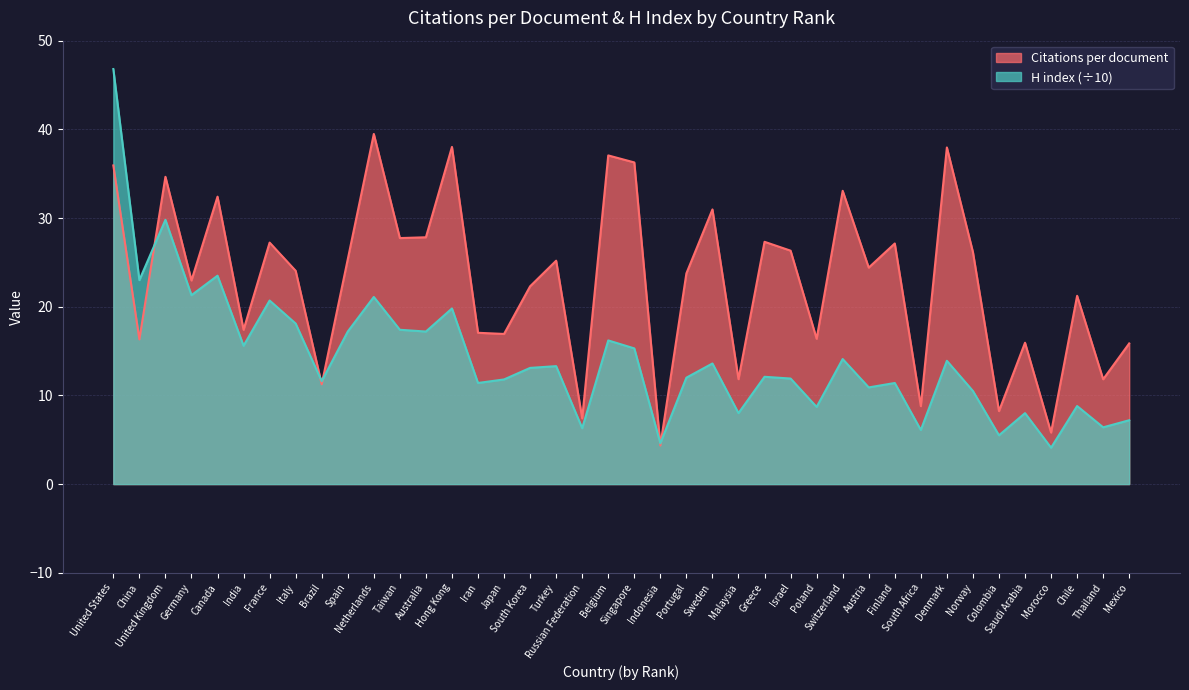

List the series in order of their overall mean, lowest first.

H index (÷10), Citations per document